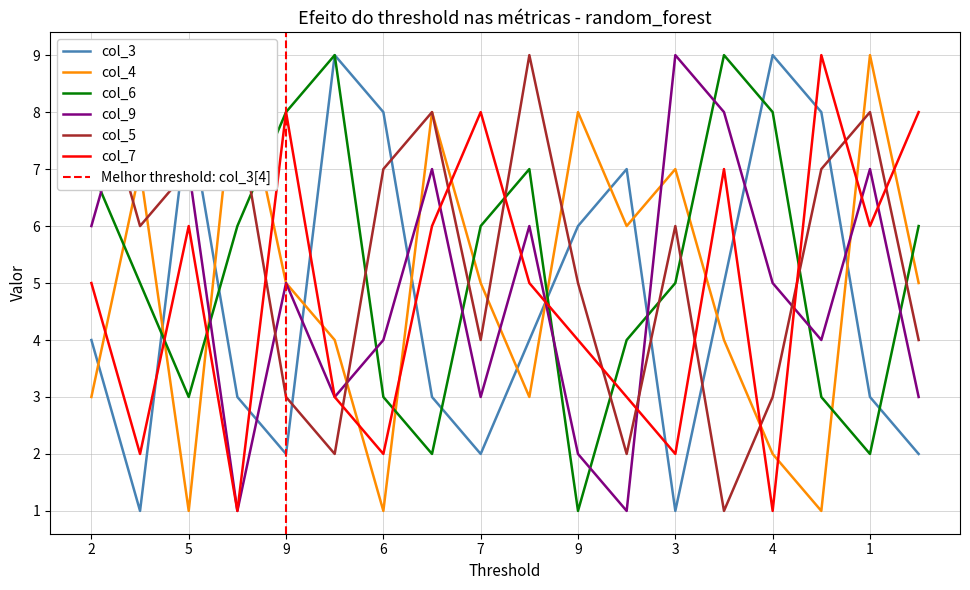

How many intersections are there between col_7 and col_3?

8